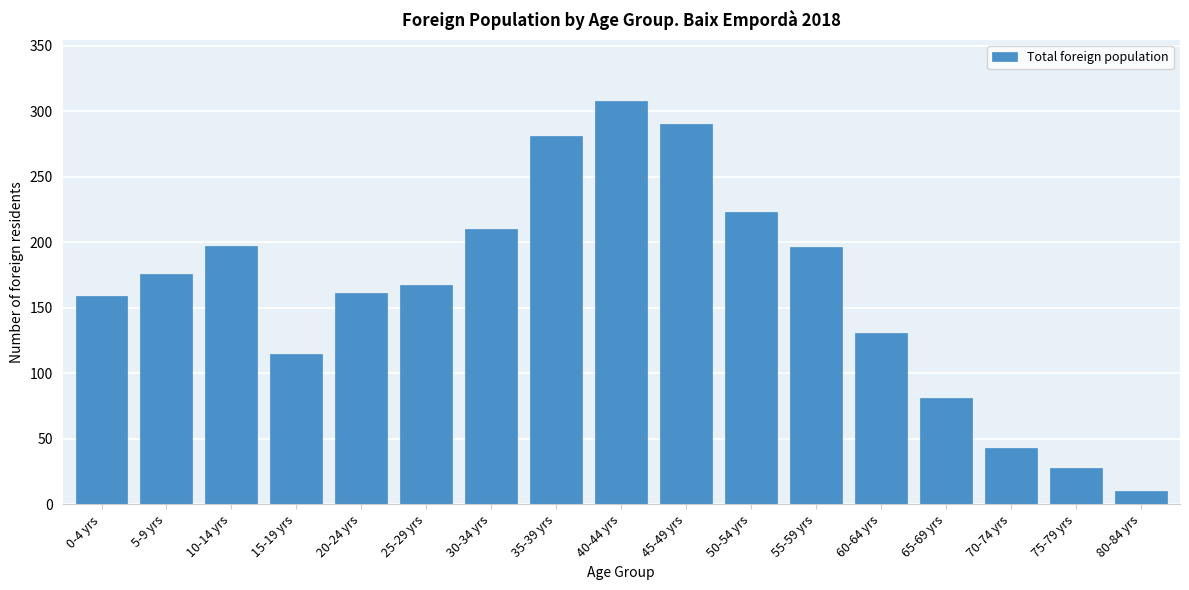

What is the label of the 4th bar from the left?

15-19 yrs